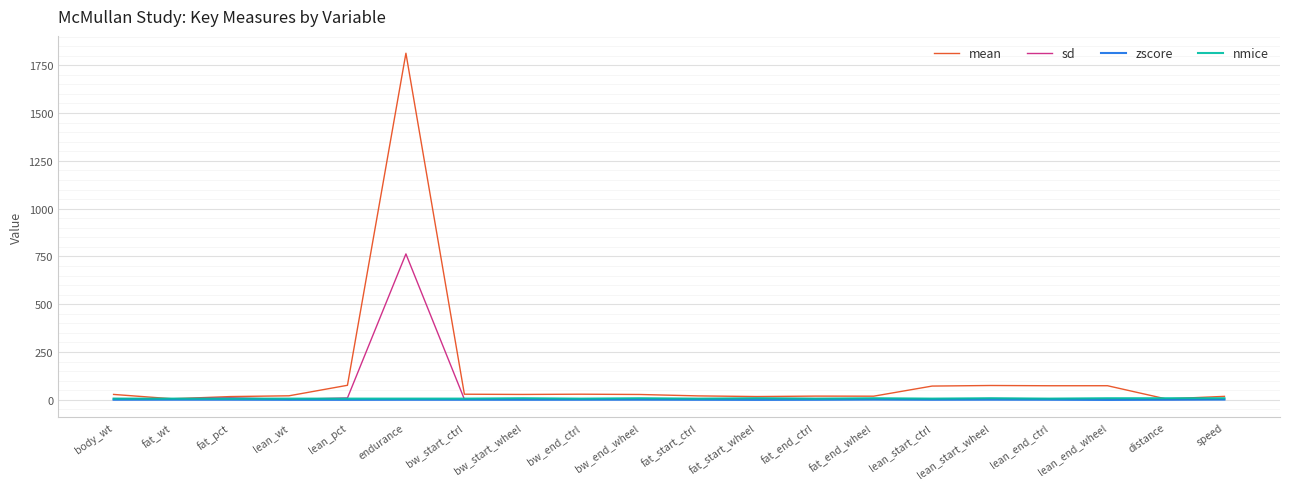

Which series has the largest range (max minus min)?

mean